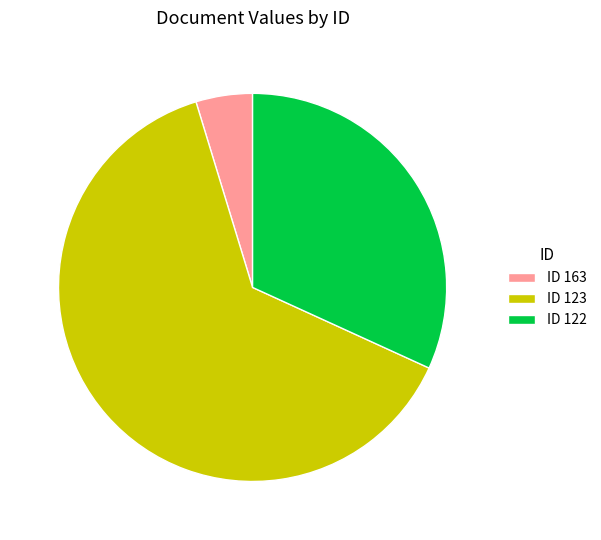

Does any single category account for the majority?

Yes